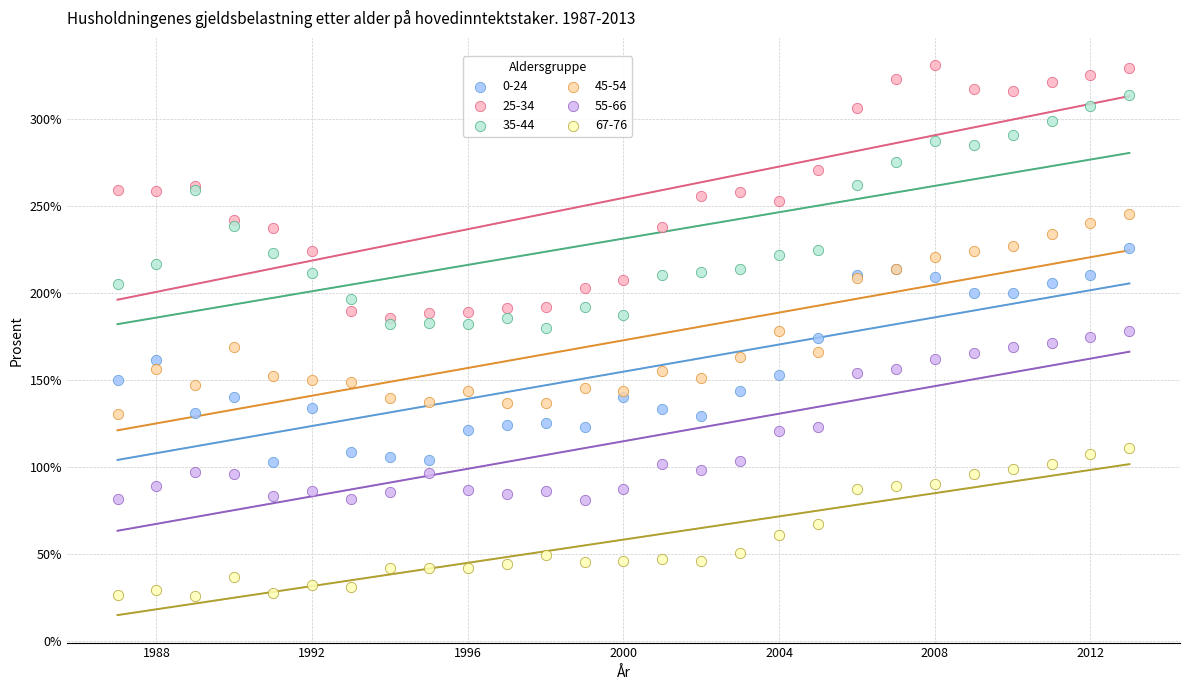

Which series reaches the minimum Y coordinate?

67-76